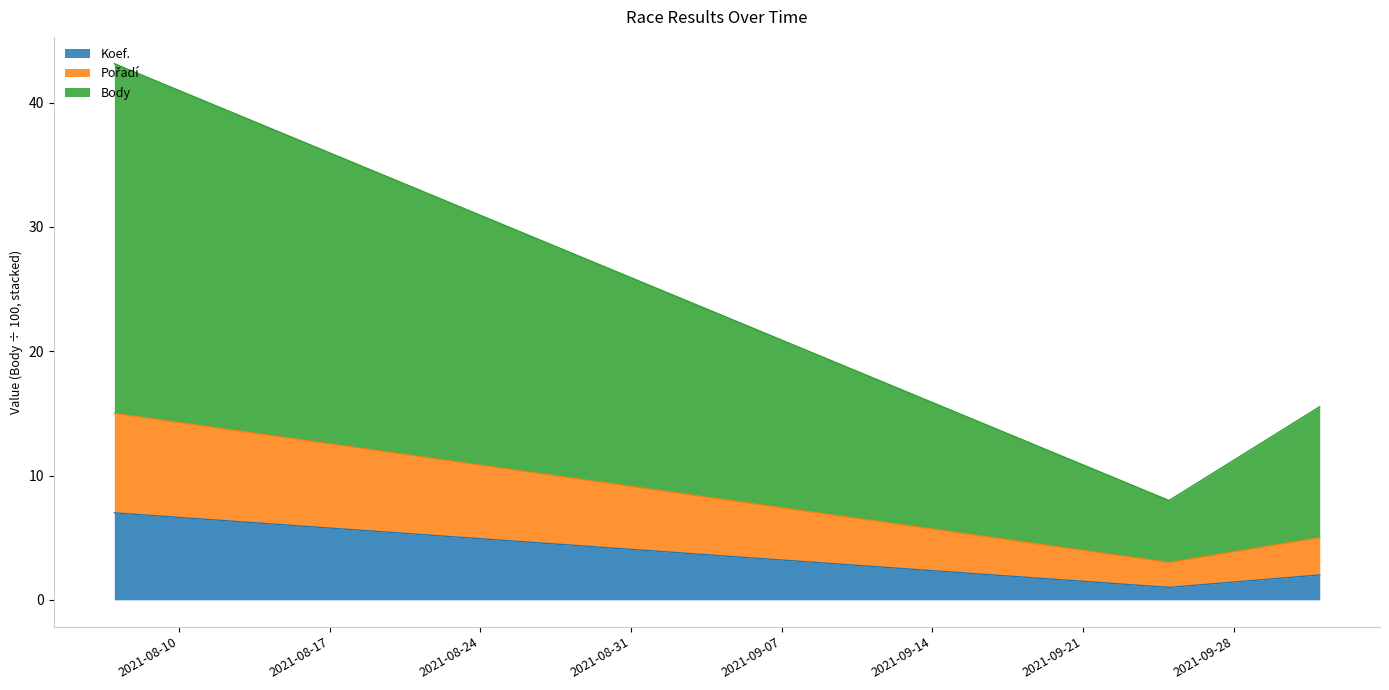

What is the average value of the Koef. series?

3.3